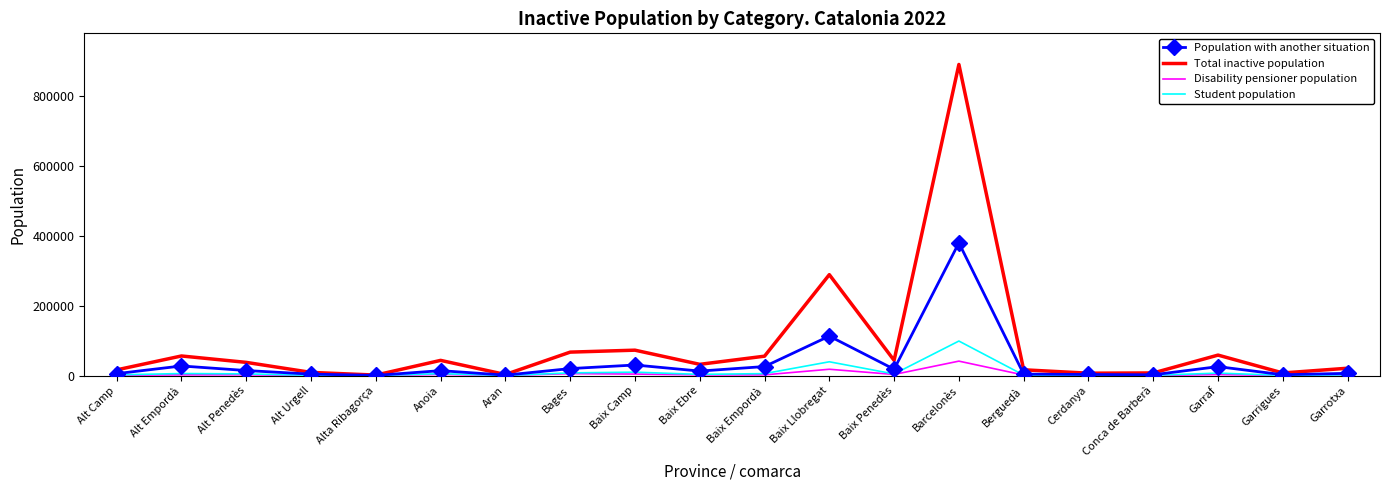

Which series has the largest total across all categories?

Total inactive population